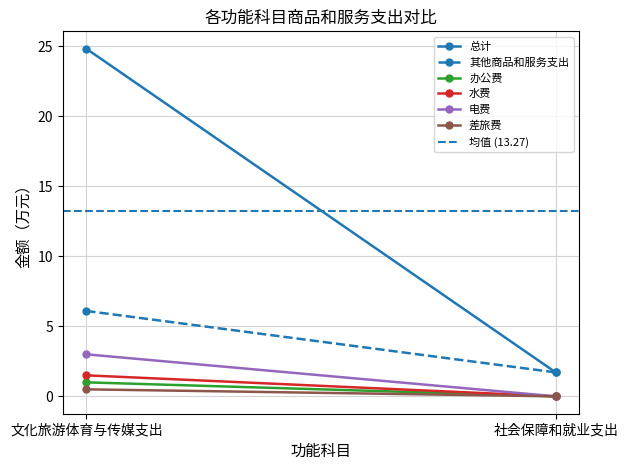

What is the maximum value shown in the chart?

24.8